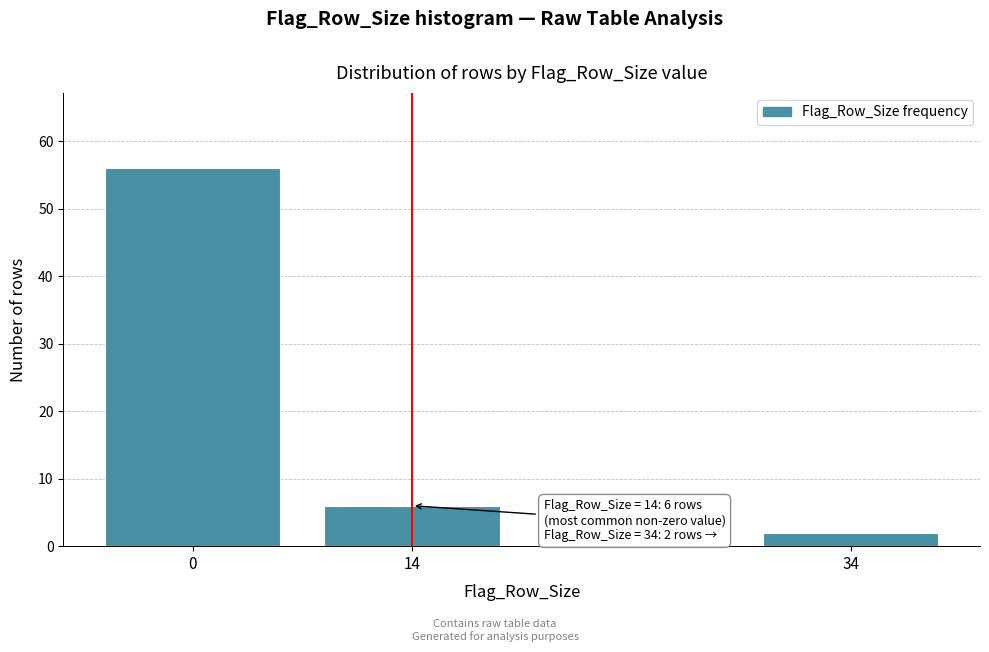

Reading right to left, list all the values displayed in this chart.

34=2	14=6	0=56